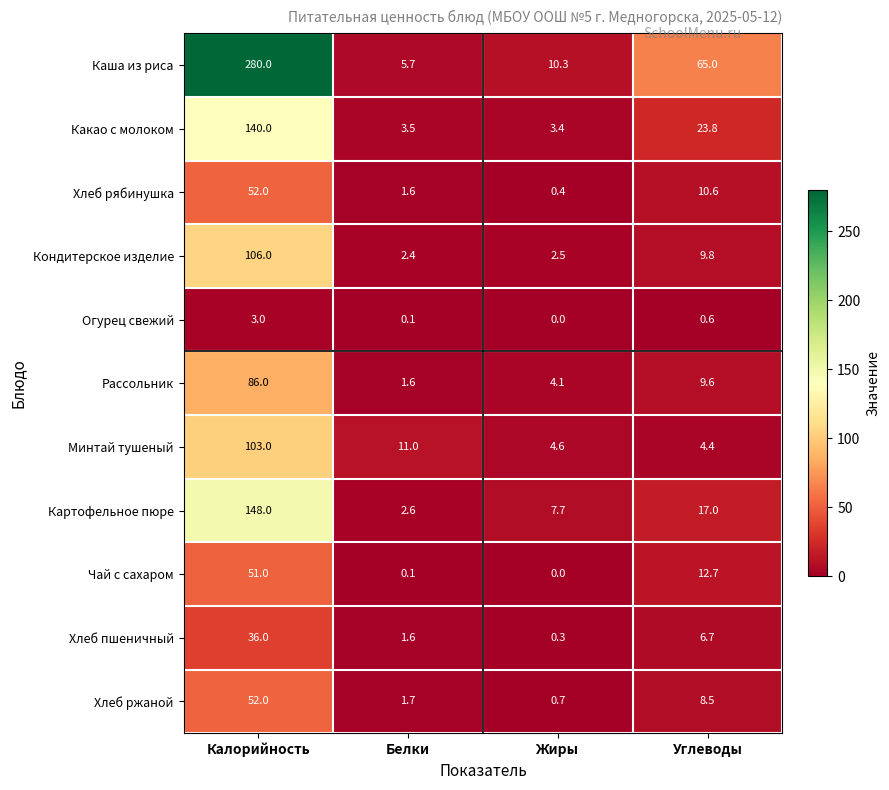

Is the value of Хлеб рябинушка at Калорийность greater than the value of Чай с сахаром at Калорийность?

Yes